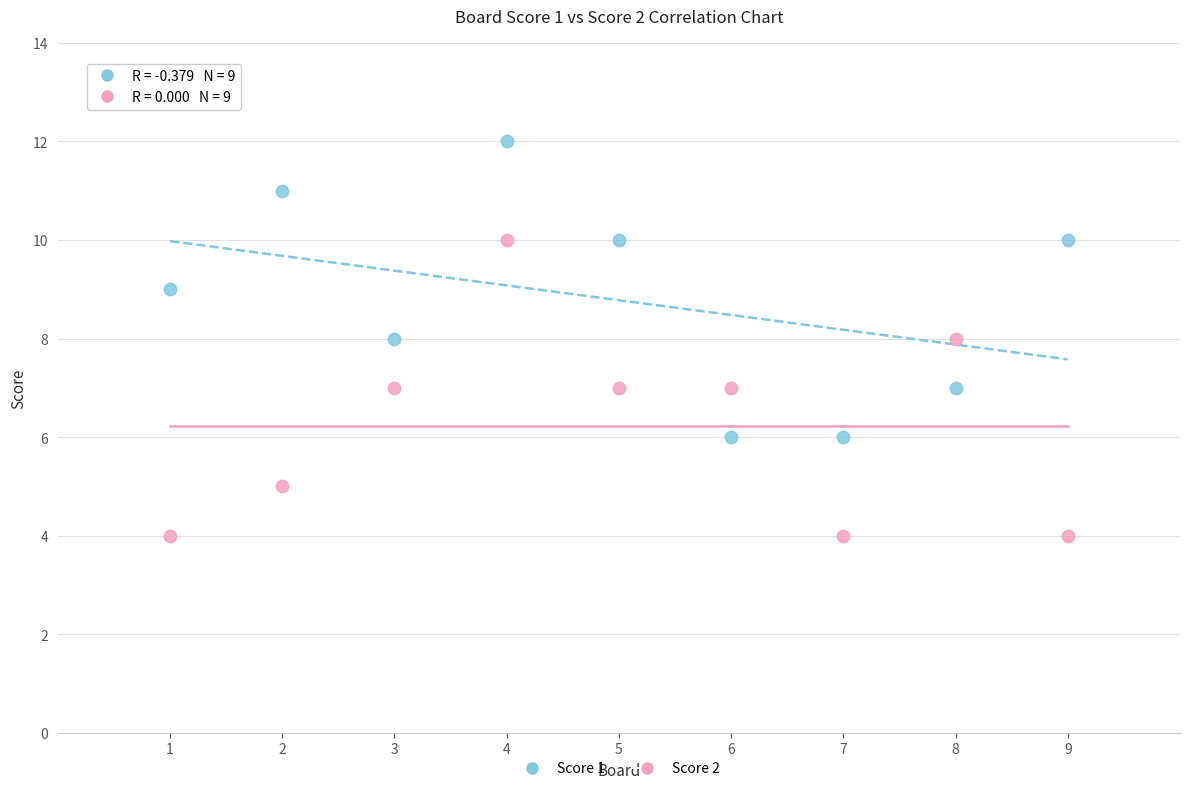

What are all the series names shown in the legend?

Score 1, Score 2